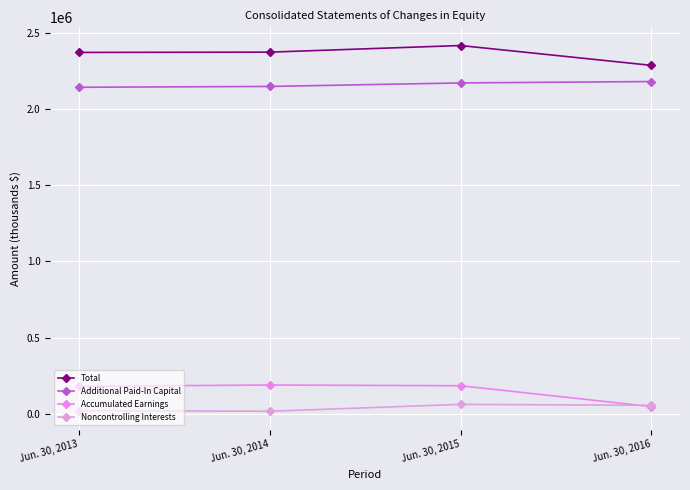

Where does the Accumulated Earnings series first go above 185121?

Jun. 30, 2014